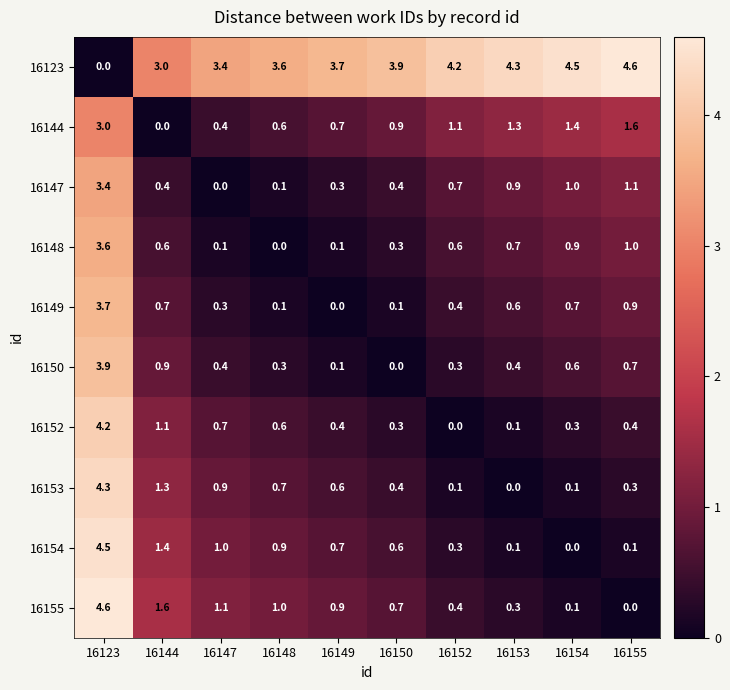

True or false: 16149 has a value of 0.7 at 16154.

True